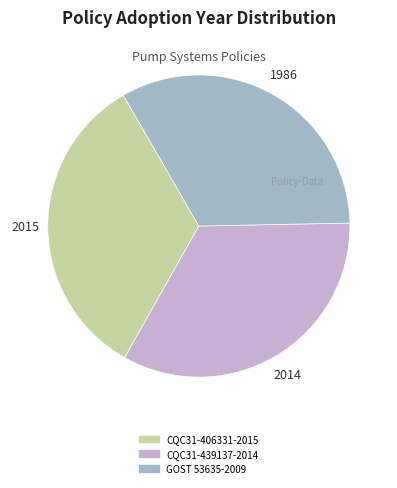

Approximately how many times larger is the value at GOST 53635-2009 compared to CQC31-439137-2014?

1.0